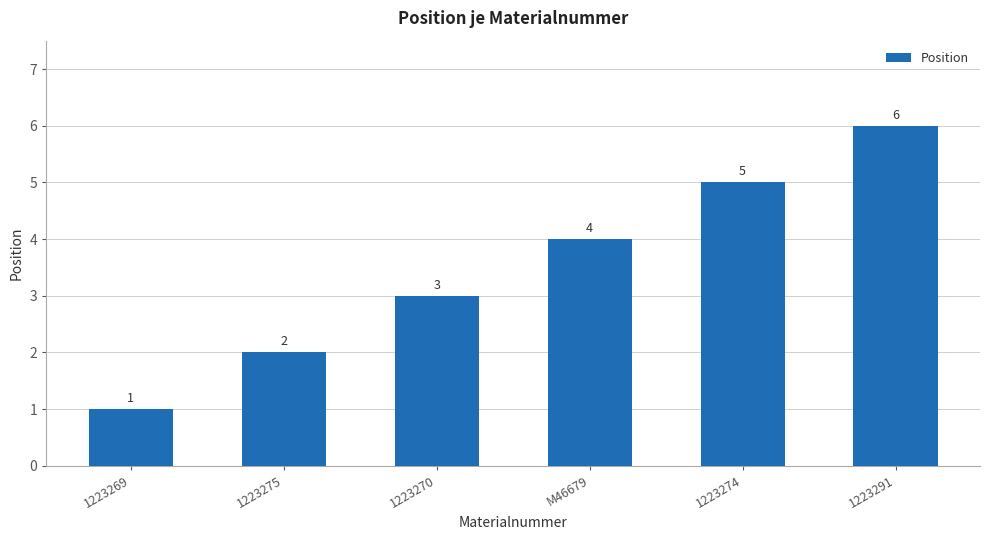

What position from the left is M46679?

4